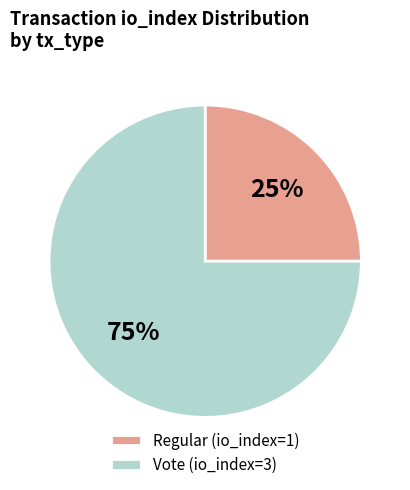

Which slice is the largest?

Vote